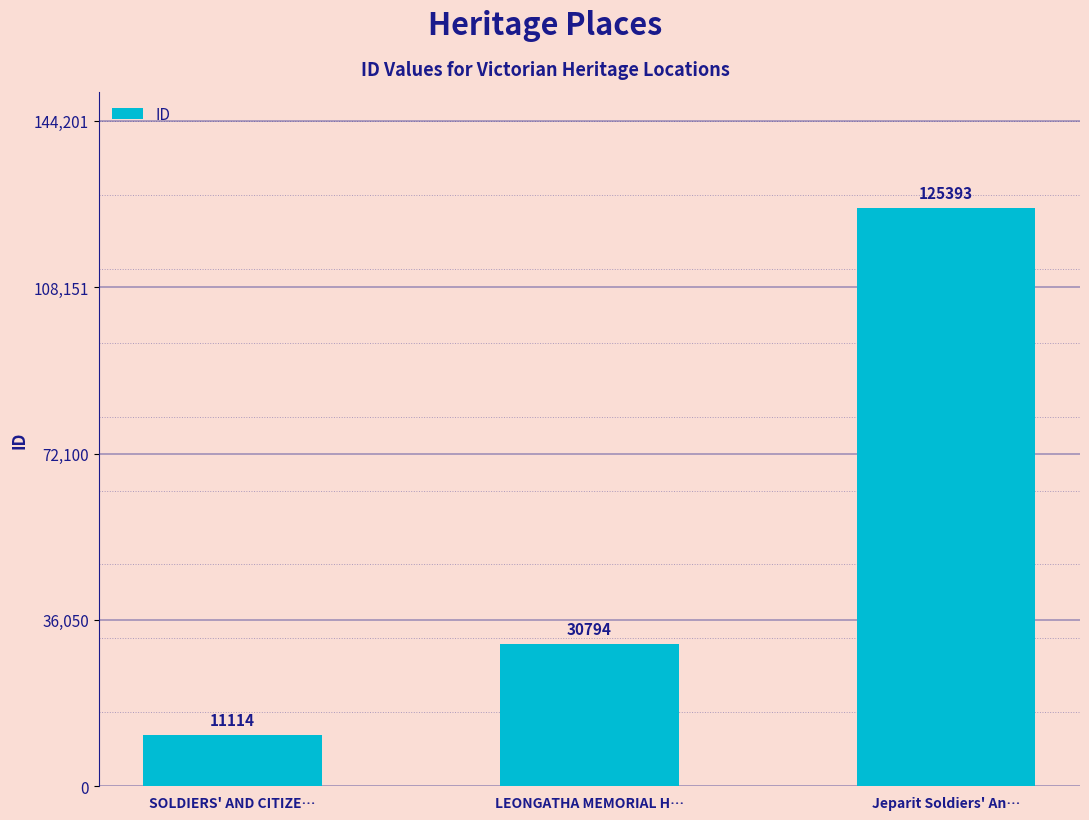

Between LEONGATHA MEMORIAL H… and Jeparit Soldiers' An…, which is larger?

Jeparit Soldiers' An…